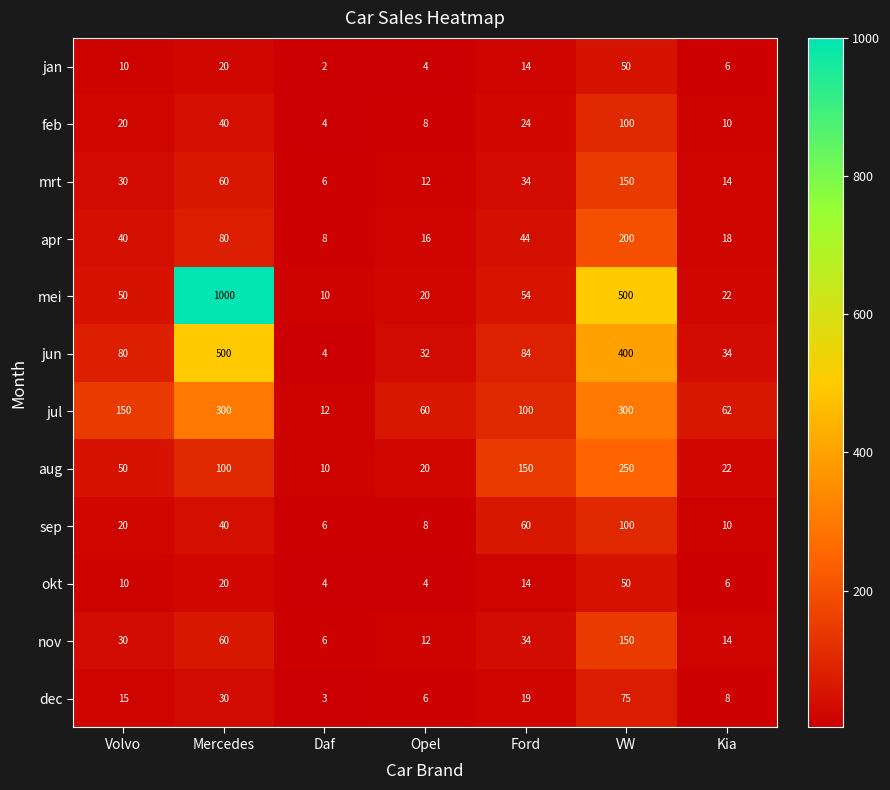

At how many categories does at least one series exceed 772?

1